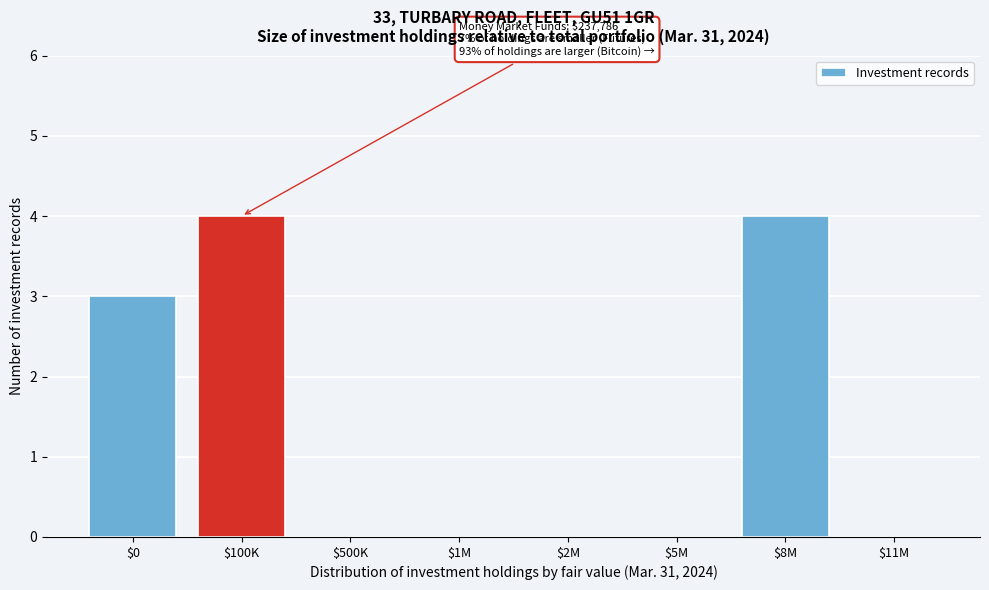

What is the sum of all values?

11